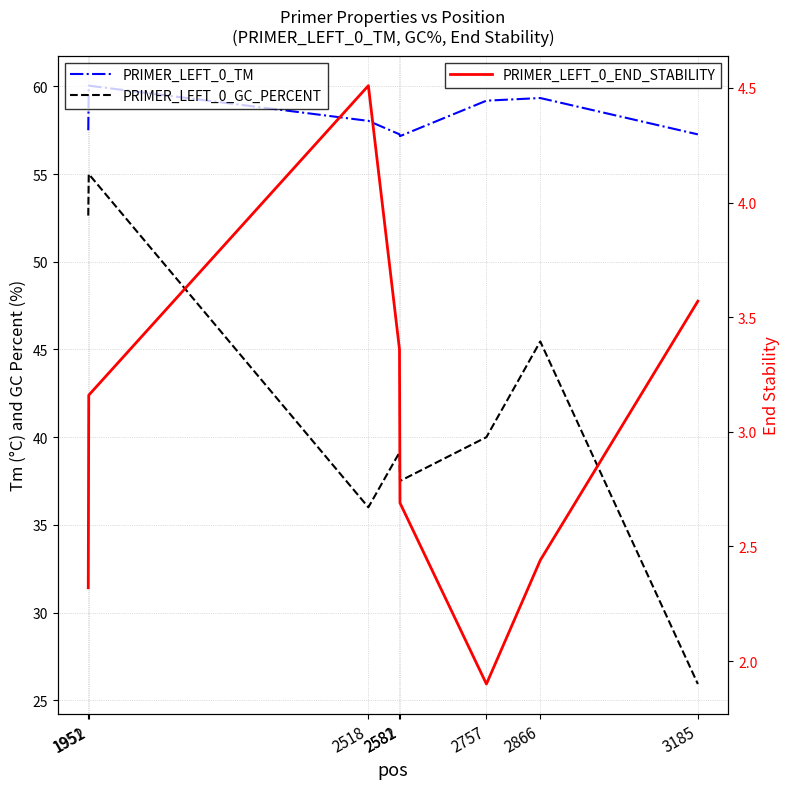

What is the difference between the highest and lowest values at 1951?

55.2